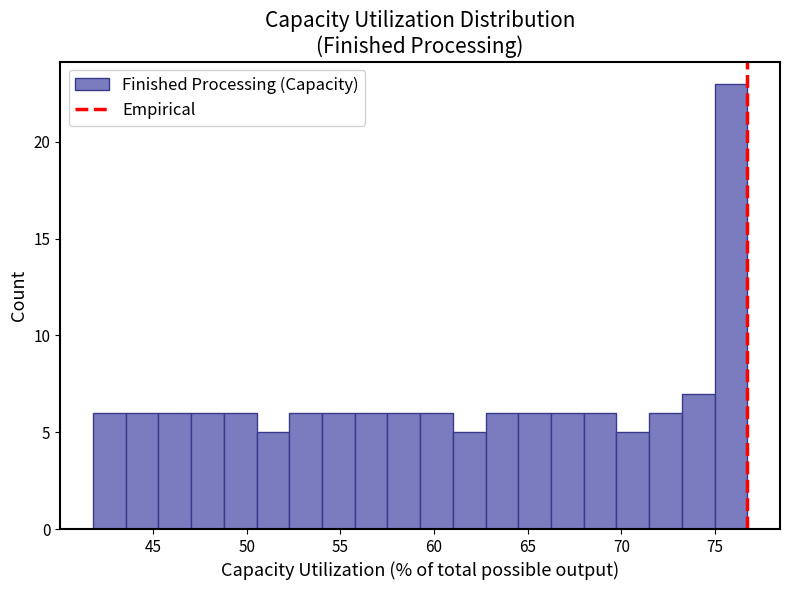

Around what value on the x-axis is the tallest bar? Give the approximate position of its centre, as read against the axis.

76.0